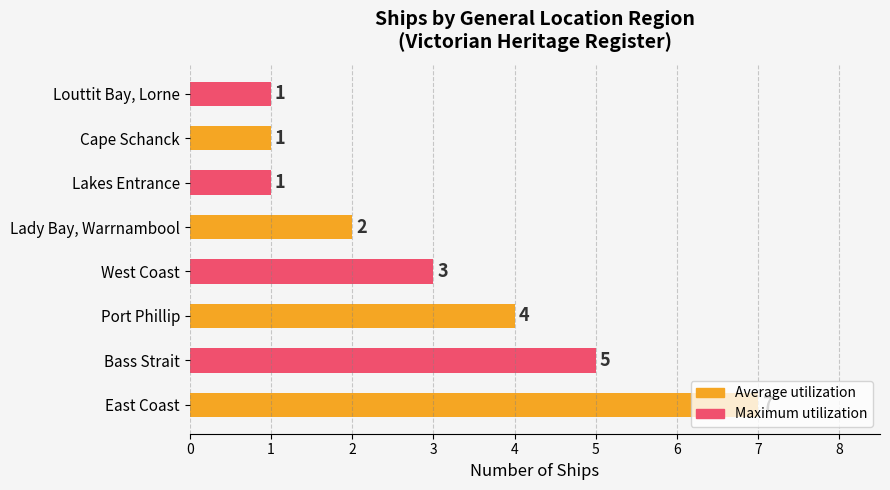

What is the change in value from East Coast to Lakes Entrance?

-6